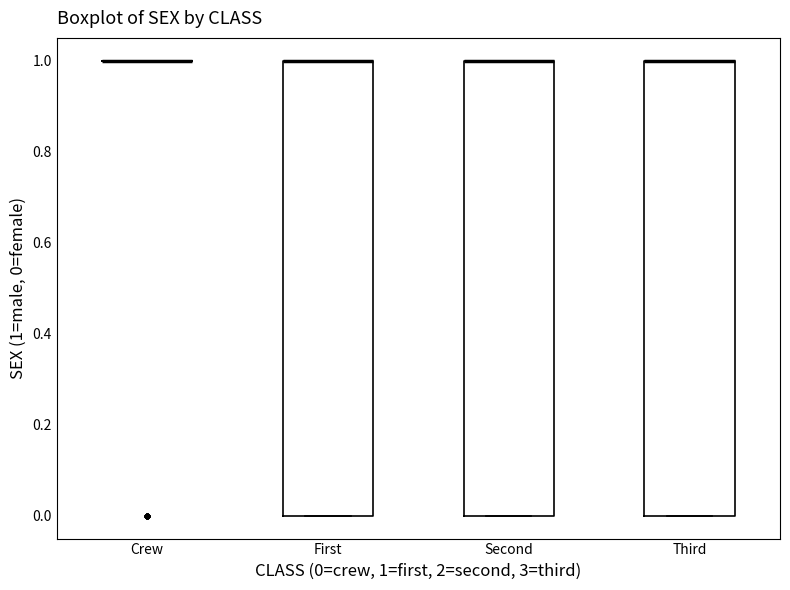

Reading left to right, read every box against the y-axis: the position of its median line, the range the box covers, and the ends of its whiskers. The values are not printed on the chart, so give them approximately, as read against the axis.

Crew: box collapsed to a line at 1, whiskers 1 to 1
First: median 1 (drawn on the box's upper edge), box 0 to 1, whiskers 0 to 1
Second: median 1 (drawn on the box's upper edge), box 0 to 1, whiskers 0 to 1
Third: median 1 (drawn on the box's upper edge), box 0 to 1, whiskers 0 to 1